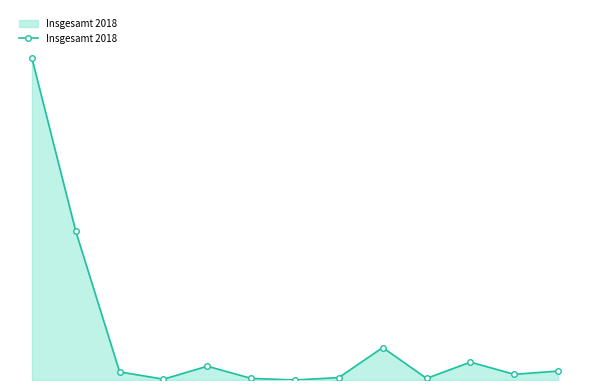

Is this an area chart (filled region under the line)?

Yes